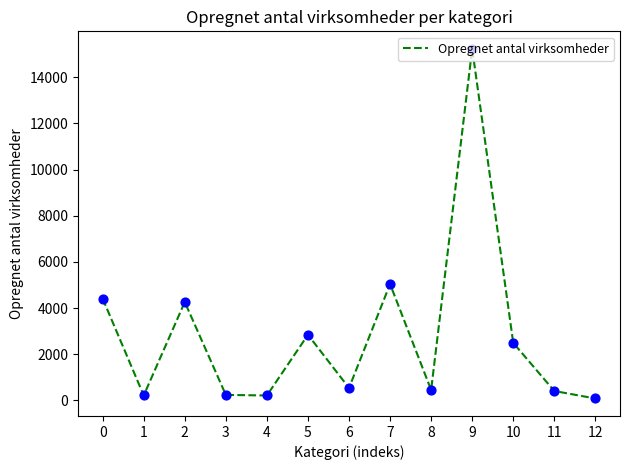

What is the change in value from 0 to 7?

+629.9